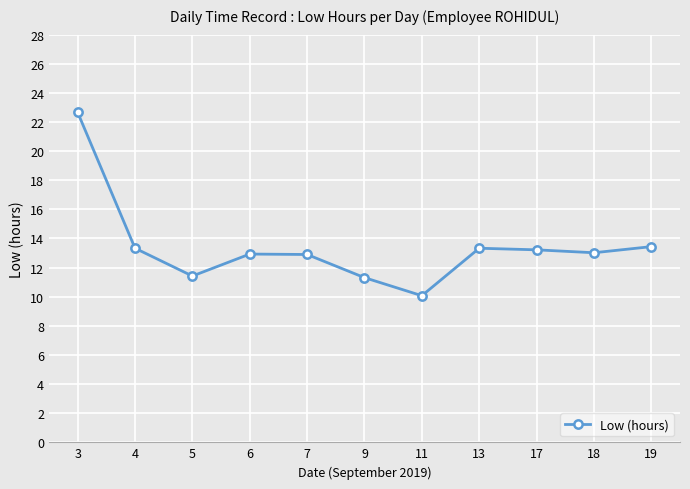

What is the ratio of the value at 9 to the value at 19?

0.8